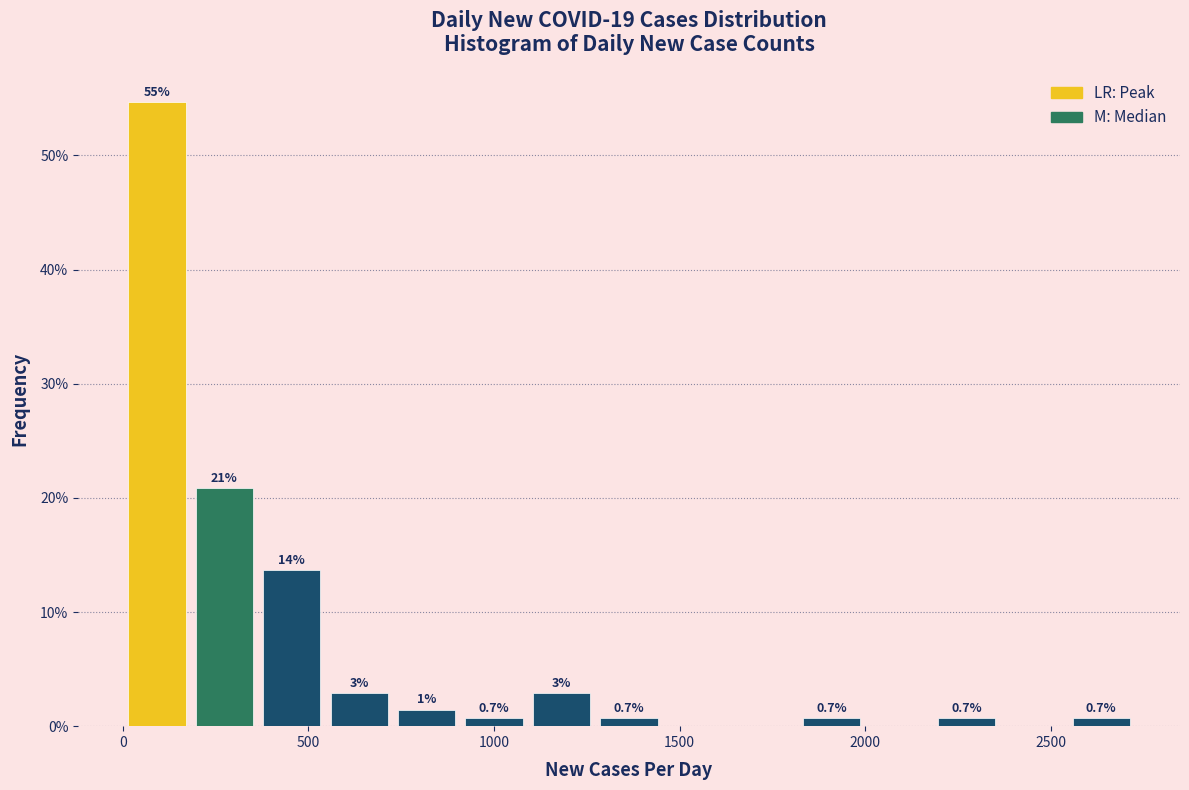

Read against the x-axis, roughly where is the centre of the tallest bar?

100